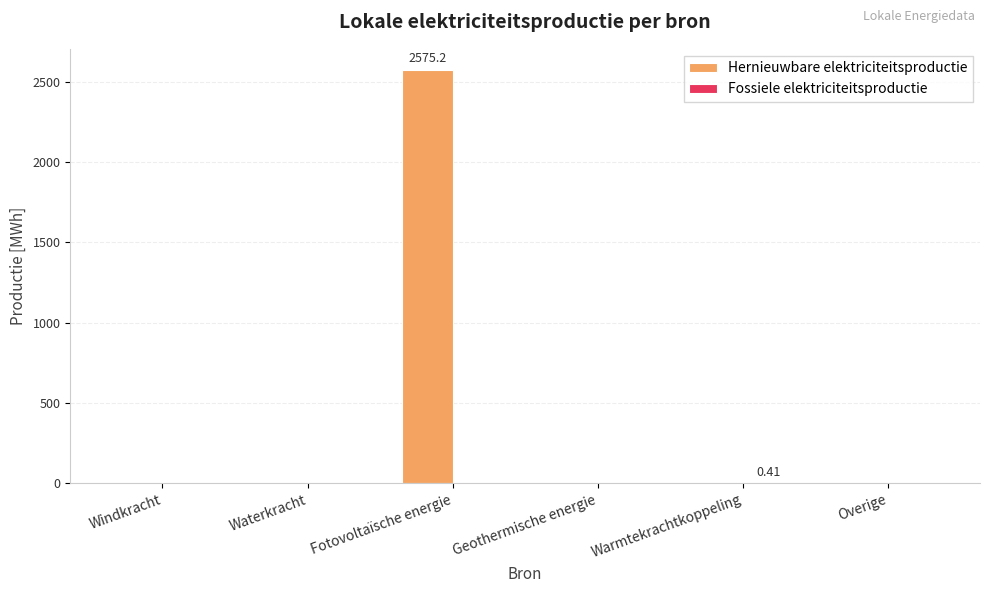

Which label corresponds to the largest value in the chart?

Fotovoltaïsche energie